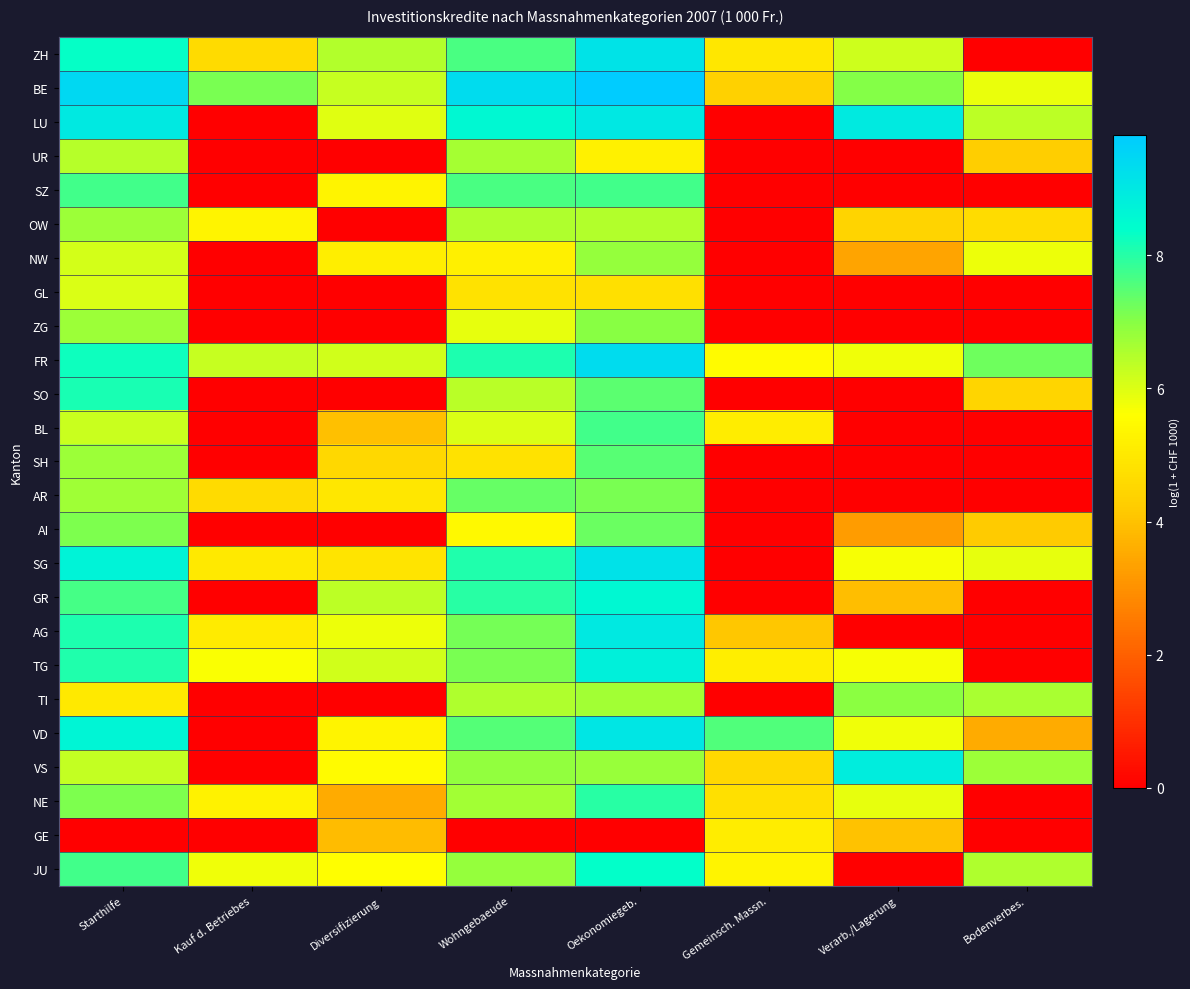

Which series changed the most between Verarb./Lagerung and Bodenverbes.?

JU